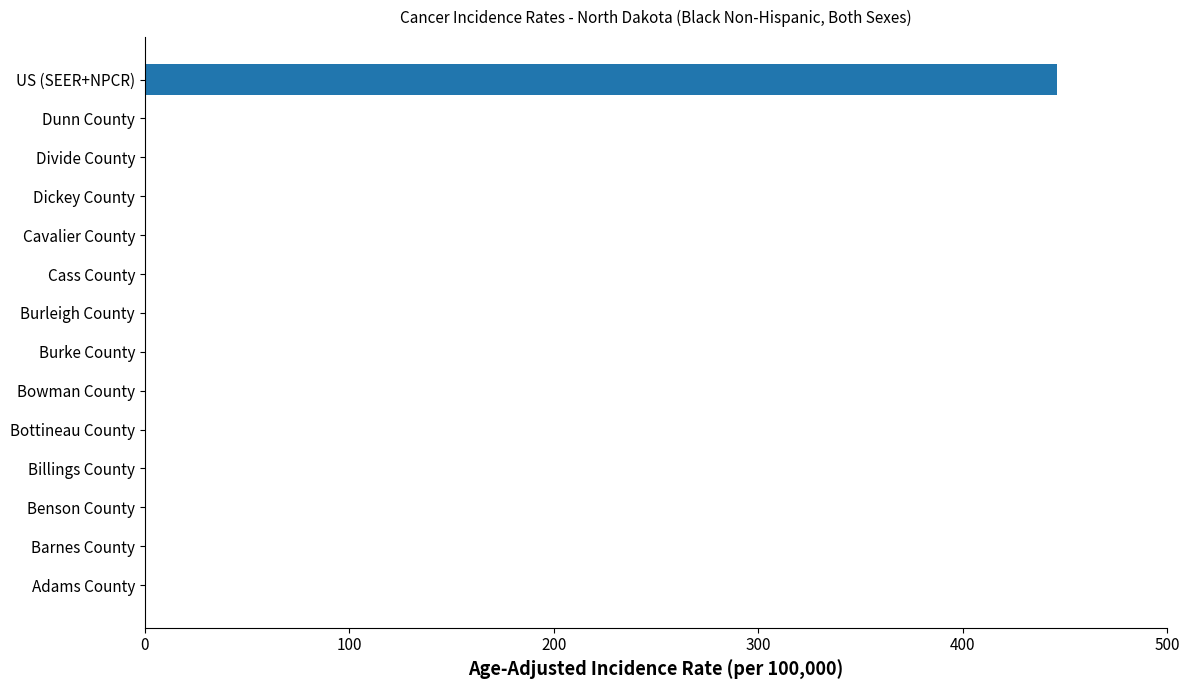

True or false: the data shows 0.0 at Adams County.

True